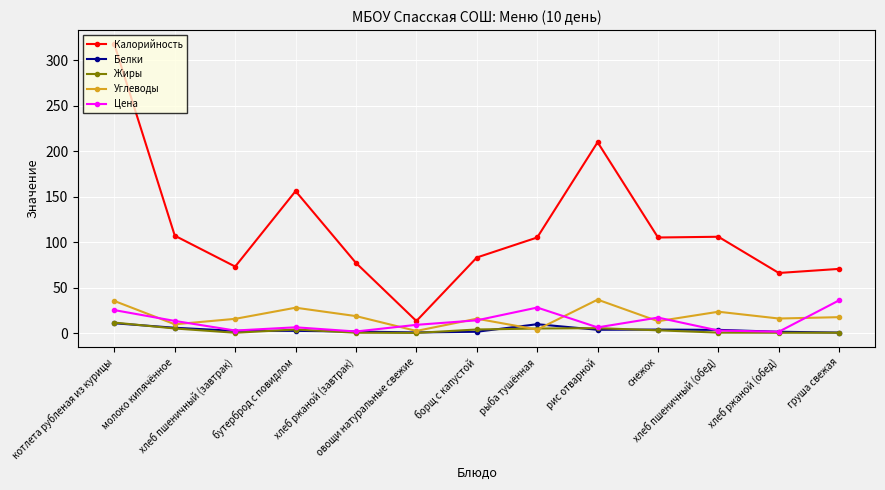

At how many categories does at least one series exceed 132?

3